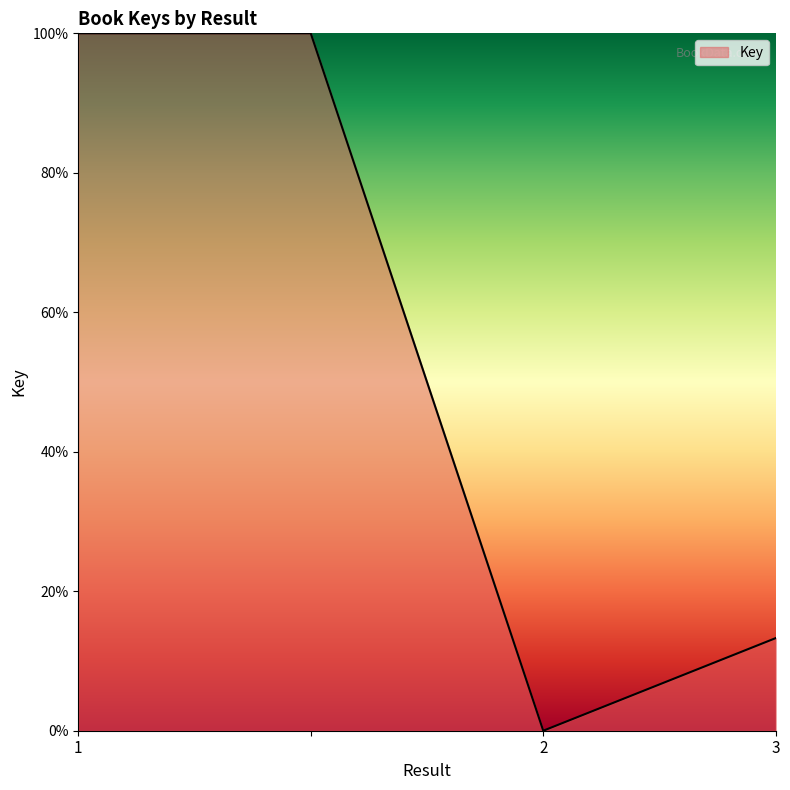

What is the average value?

53.3